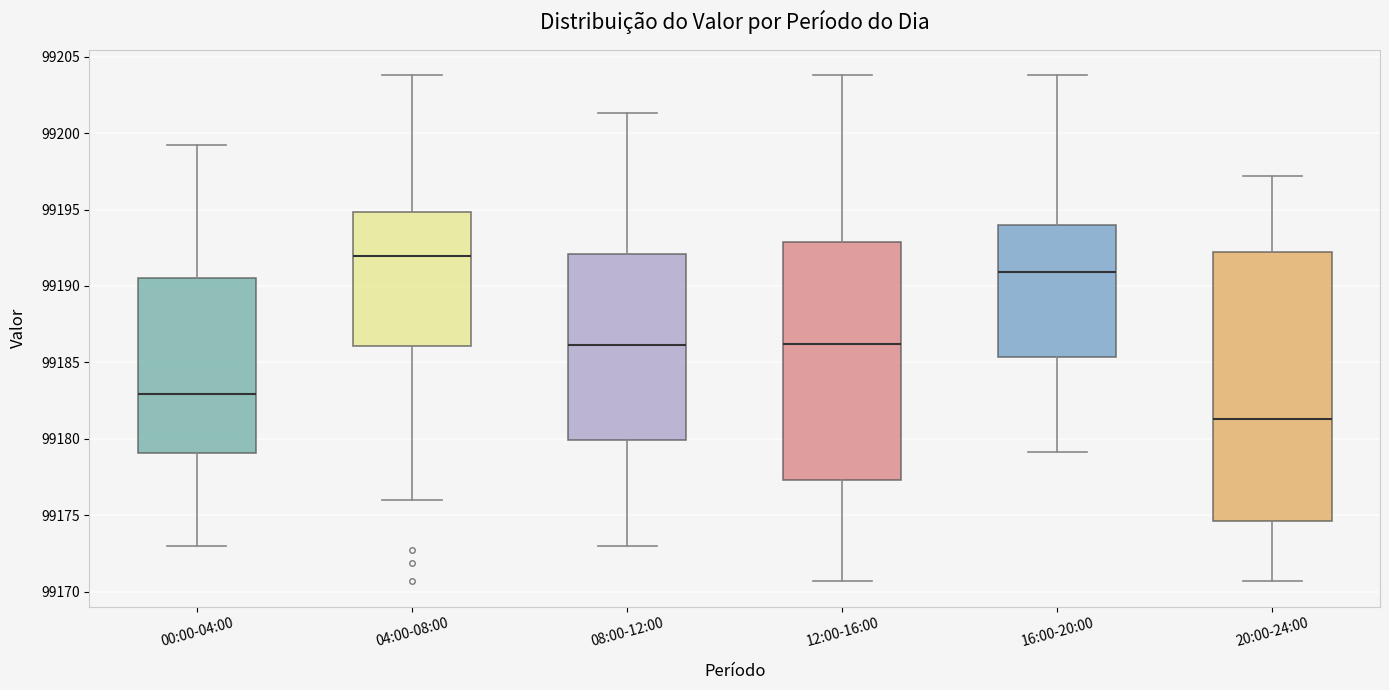

Which box's median line is the lowest?

20:00-24:00